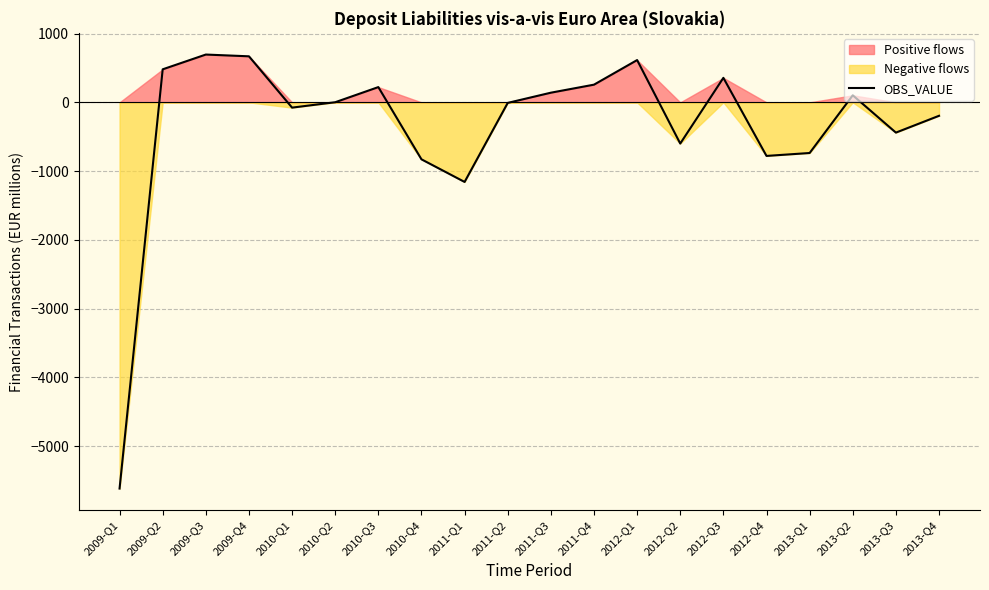

At which category does the data reach its first local valley?

2010-Q1